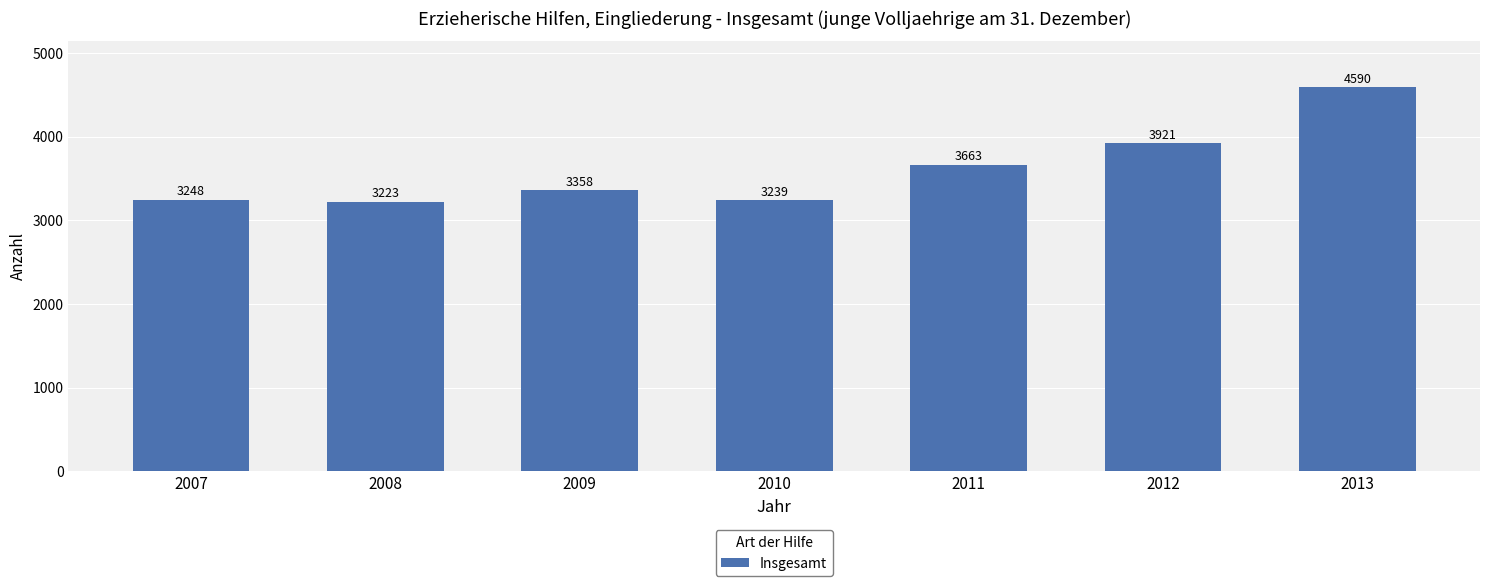

What is the difference between the values at 2010 and 2007?

9